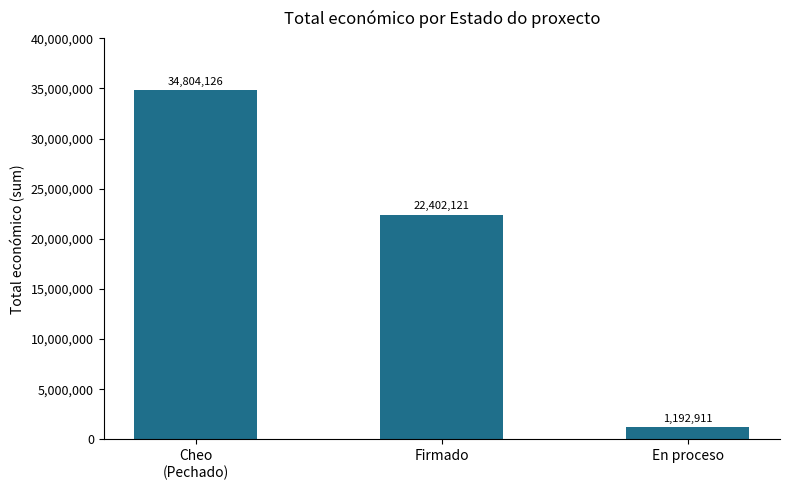

Is it true that the value at En proceso is 1192911?

True